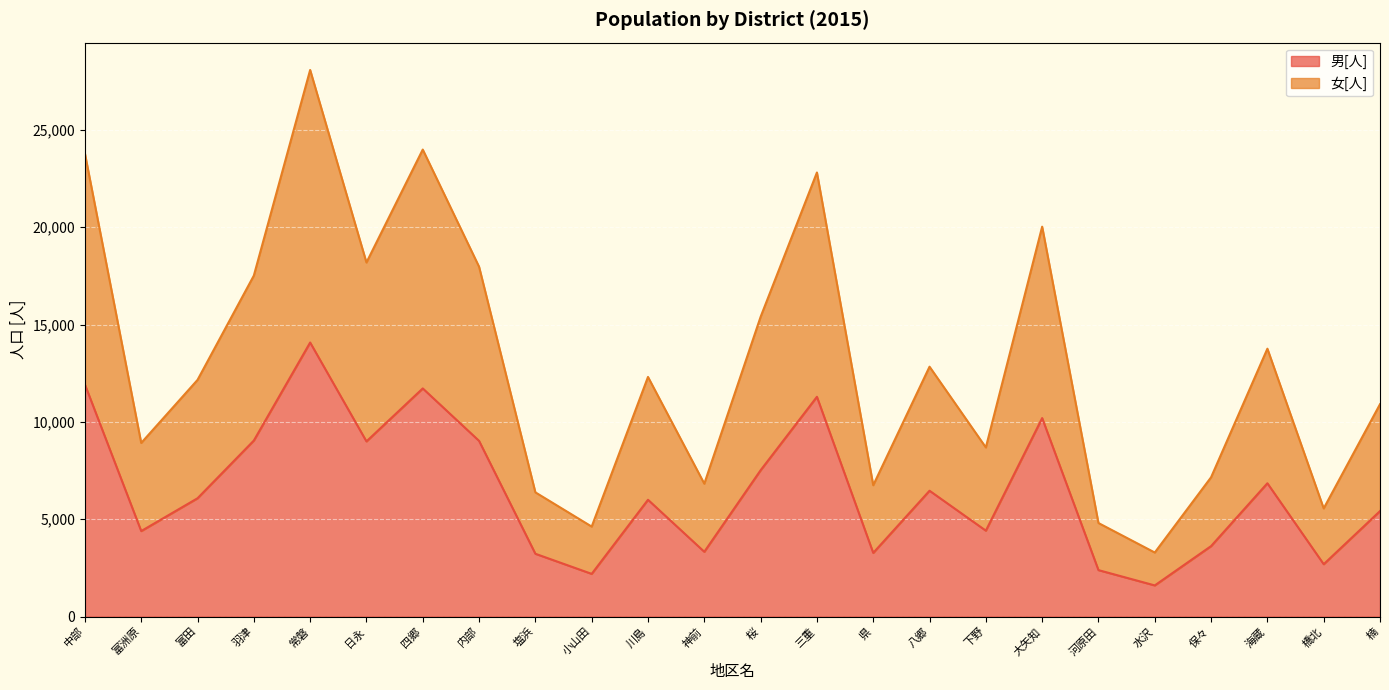

What is the label of the 4th point from the left?

羽津